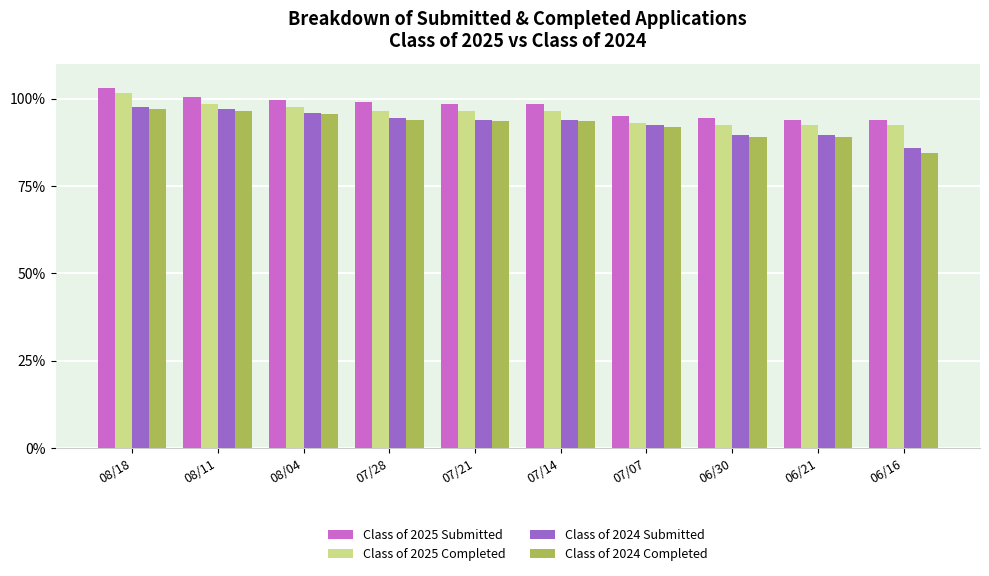

What are all the series names shown in the legend?

Class of 2025 Submitted, Class of 2025 Completed, Class of 2024 Submitted, Class of 2024 Completed